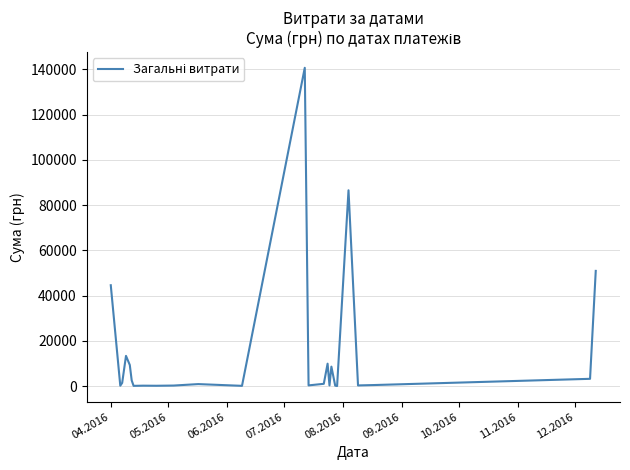

What is the greatest value displayed?

140706.2